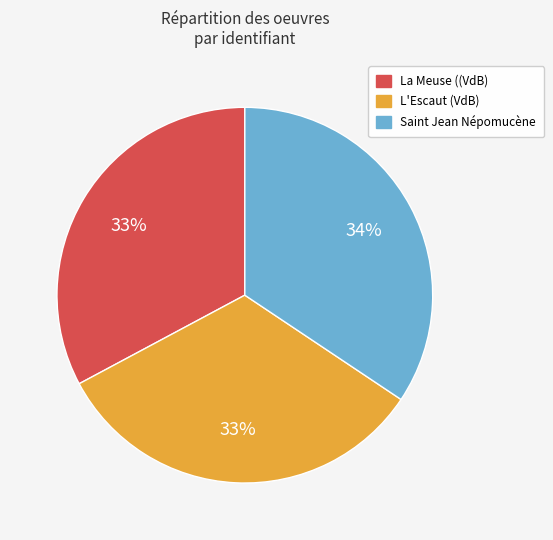

Count the number of slices in the pie.

3